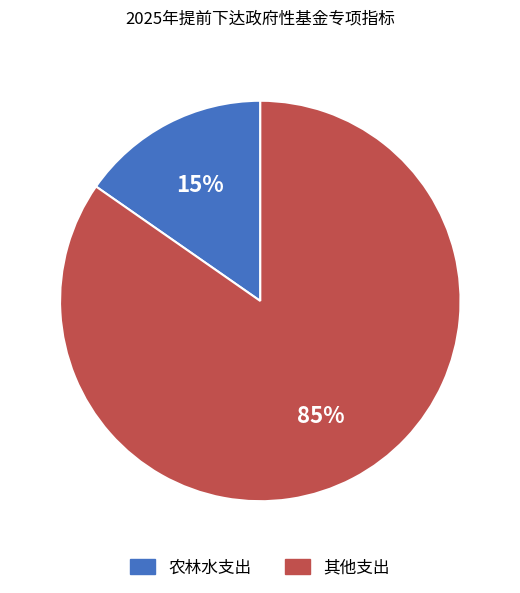

To the nearest percent, what is the combined percentage of 农林水支出 and 其他支出?

100%